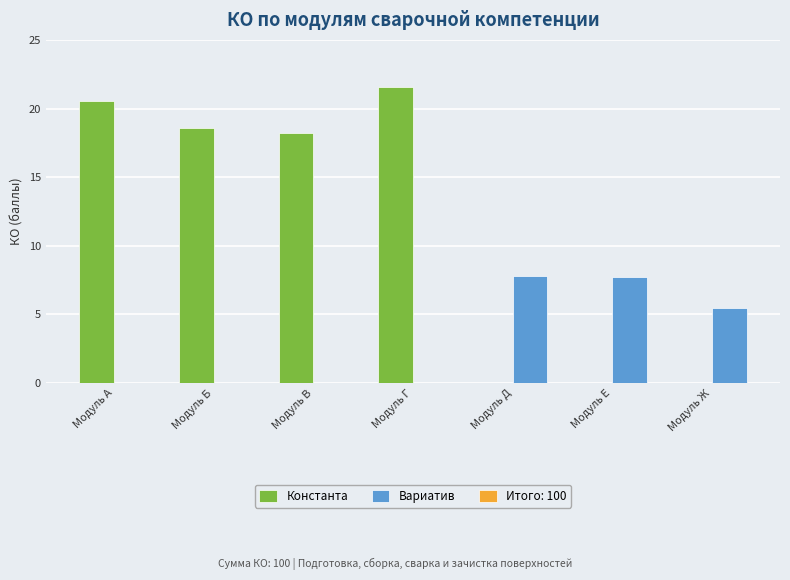

At which category does the chart reach its peak across all series?

Модуль Г